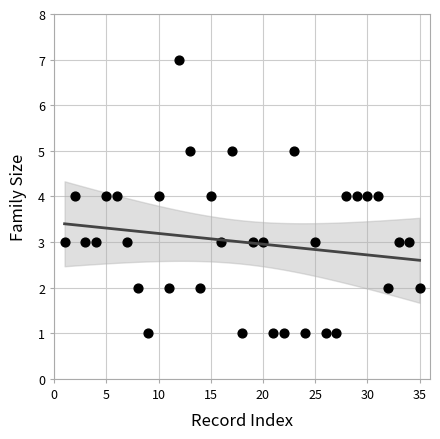

What is the range of Y values (max minus min)?

6